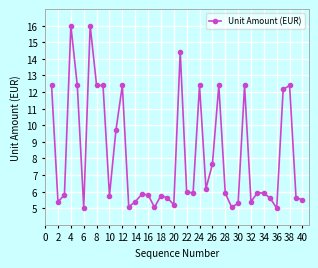

What is the value of the 24th point from the left?

12.4